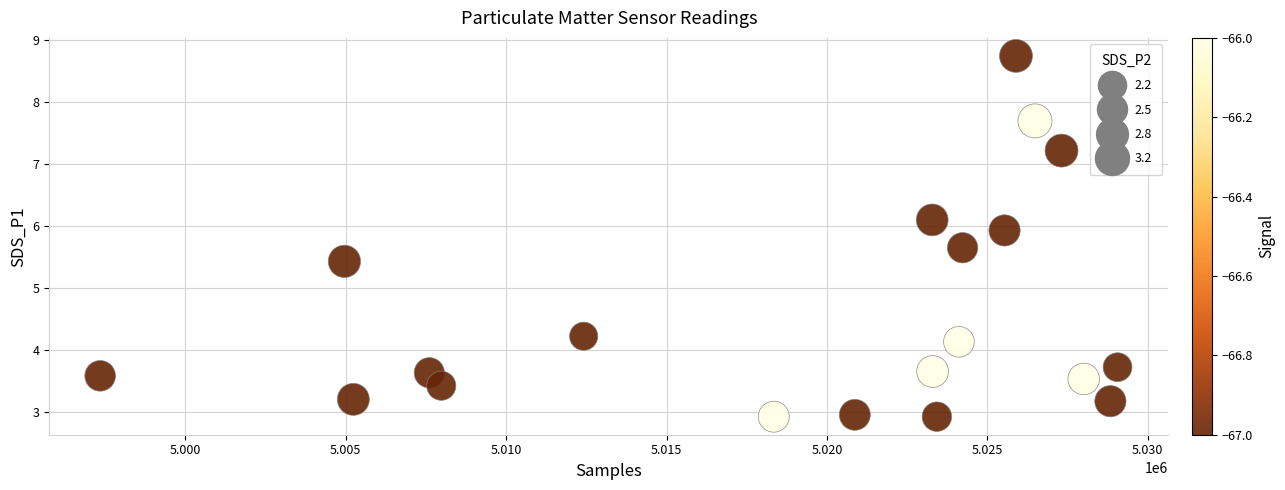

What Y value in the scatter plot is closest to 5?

5.4